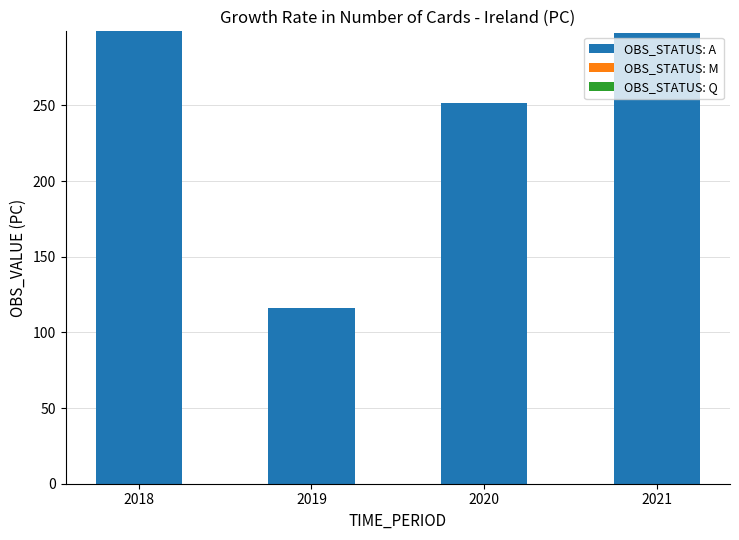

Reading left to right, transcribe all the data shown in this chart.

2018=298.9	2019=116.3	2020=251.4	2021=297.6